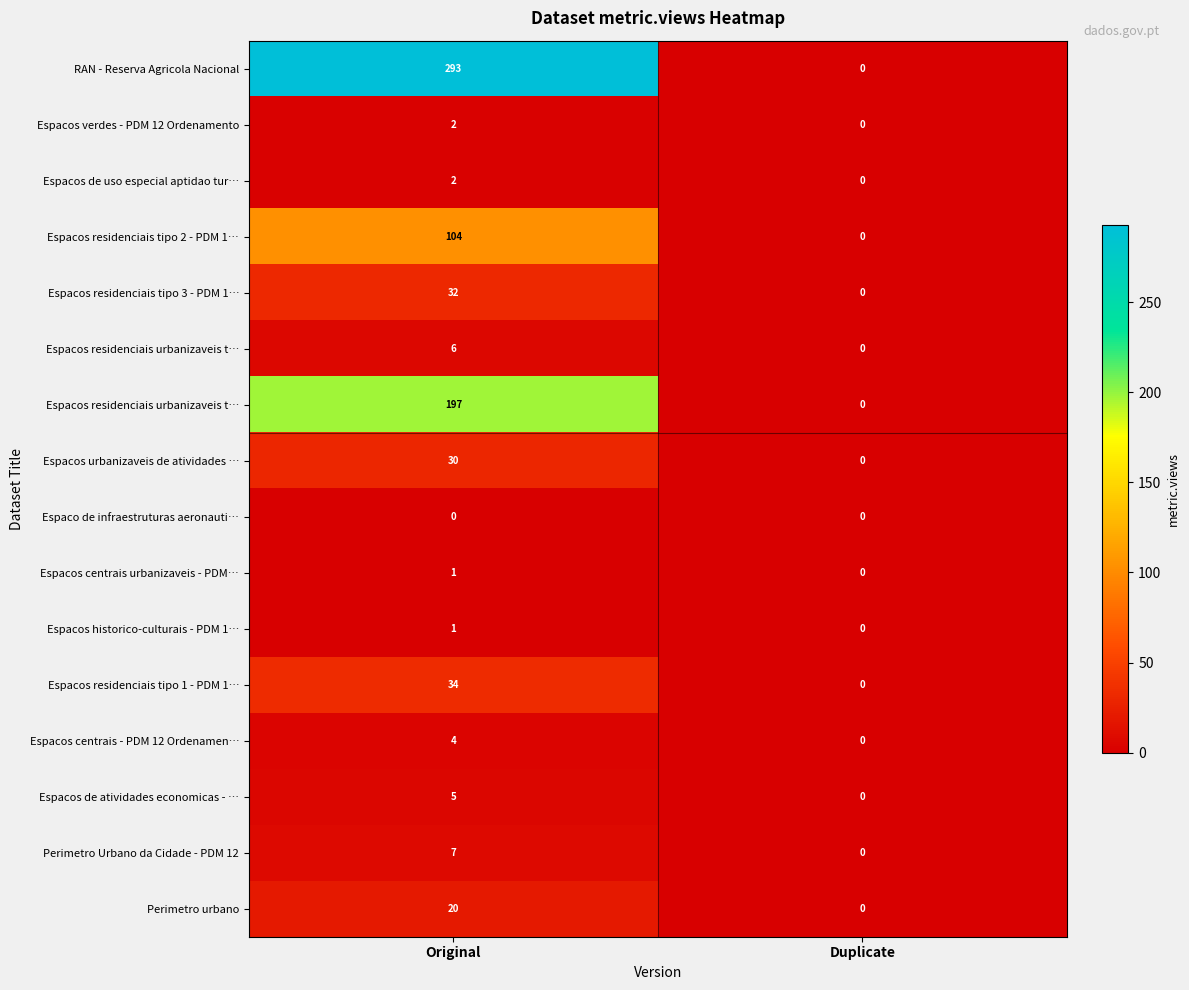

Which has a higher value, Duplicate or Original?

Original